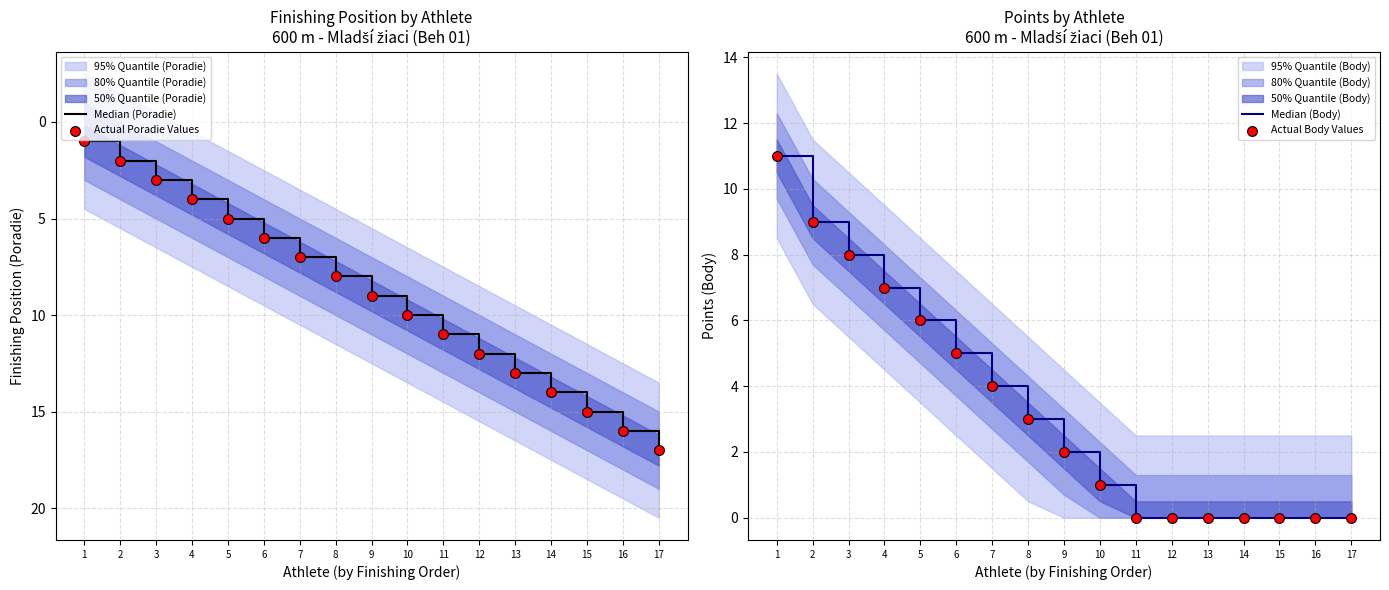

Which series has the largest Y range (max minus min)?

Median (Poradie)